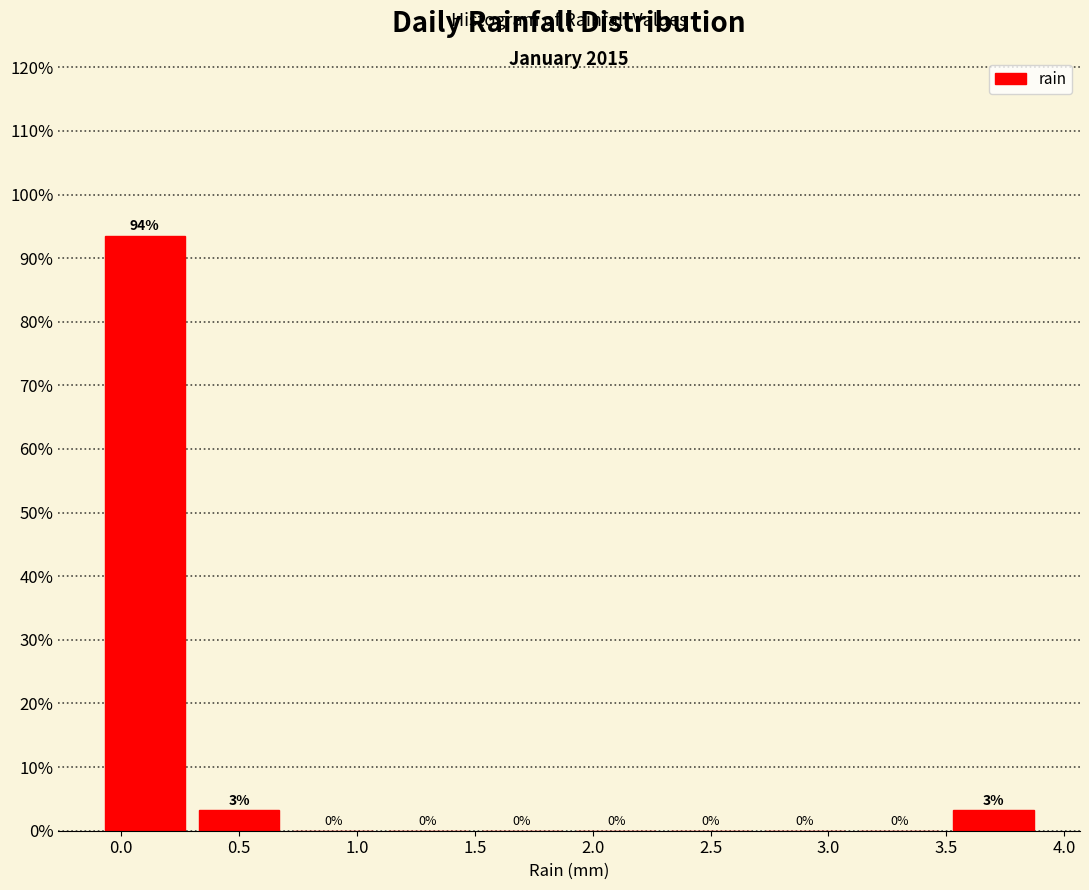

Over which range of the x-axis is the bar tallest?

-0.1 to 0.3